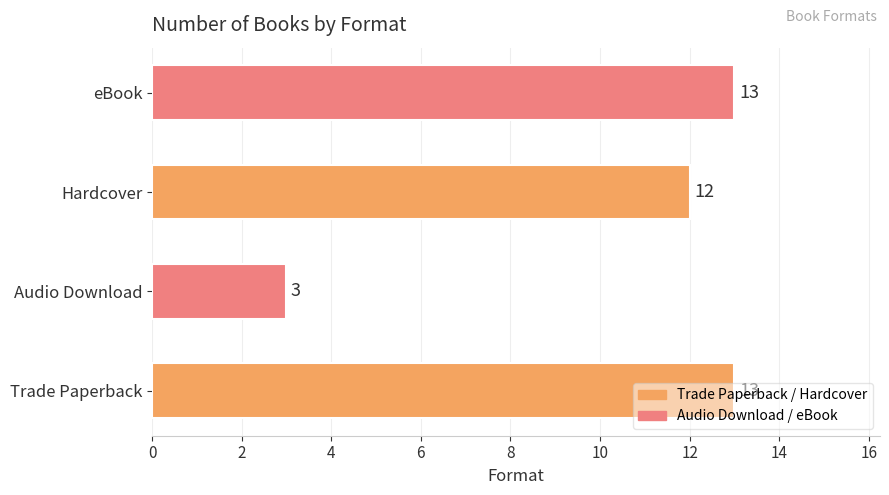

What is the sum of the values at Audio Download and Hardcover?

15